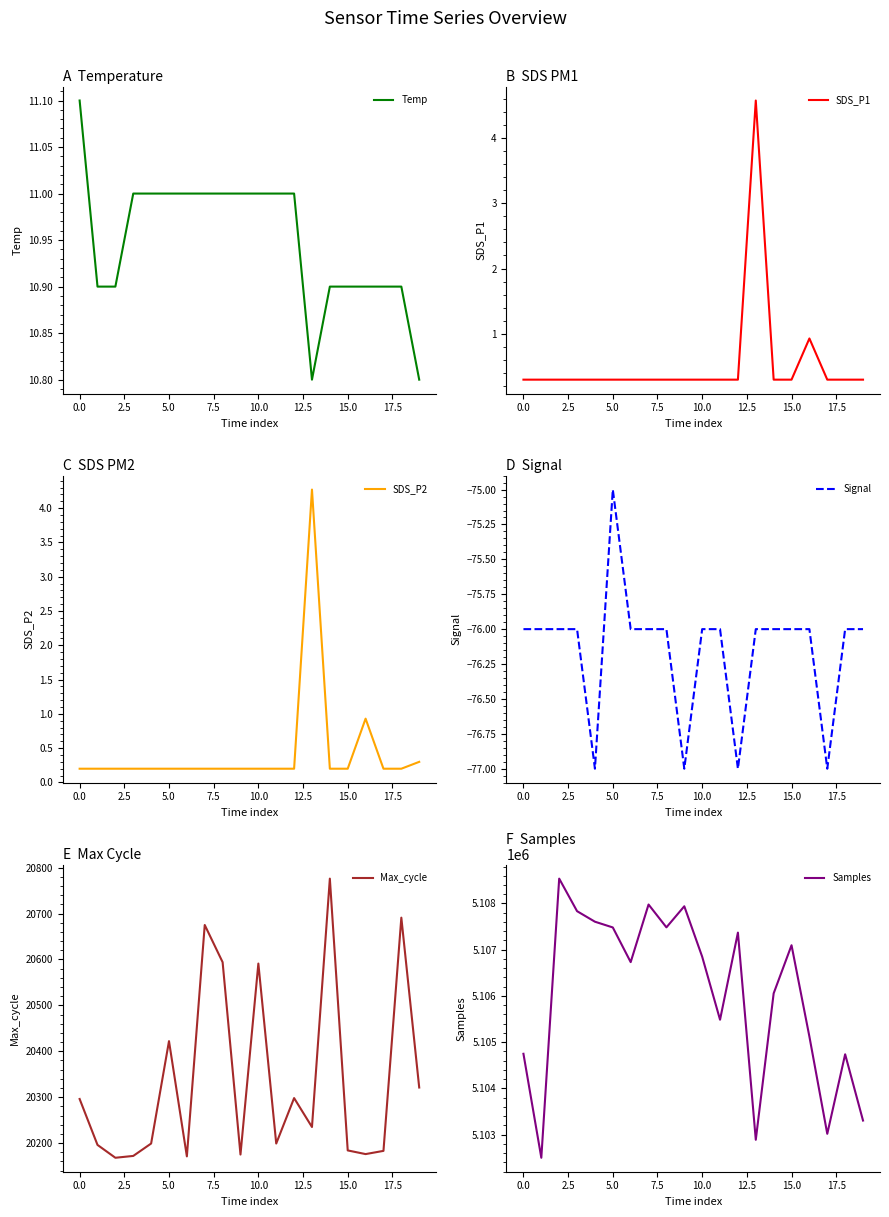

Is this an area chart (filled region under the line)?

No